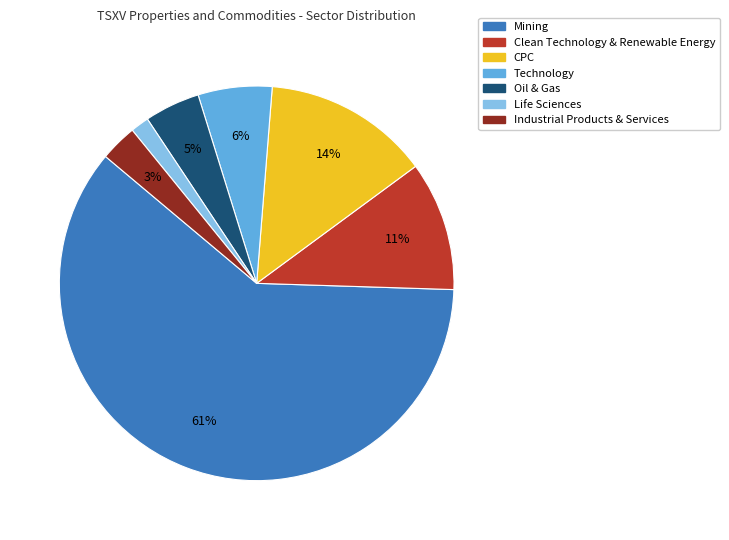

The Technology slice represents 18% of the pie. True or false?

False